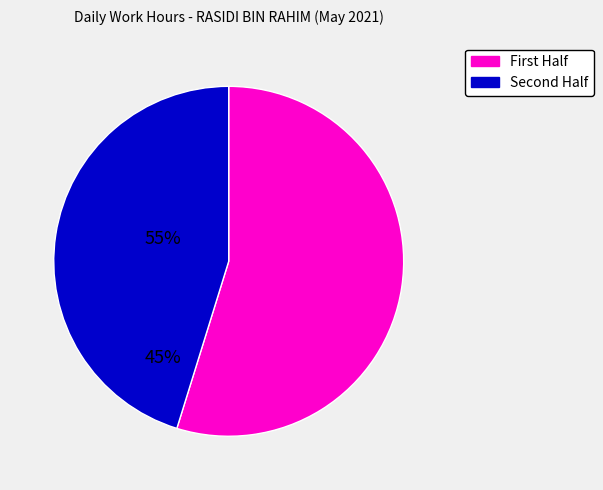

Rank the categories by value from highest to lowest.

First Half, Second Half